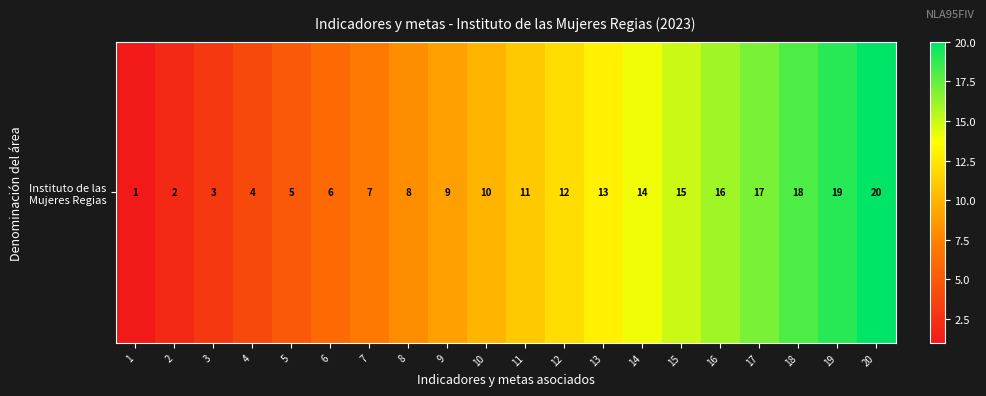

What is the difference between the values at 8 and 15?

7